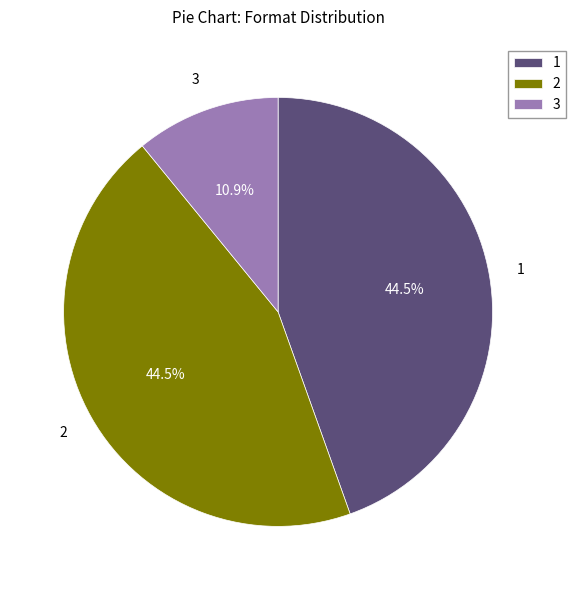

Approximately how many times larger is the value at 3 compared to 1?

0.2